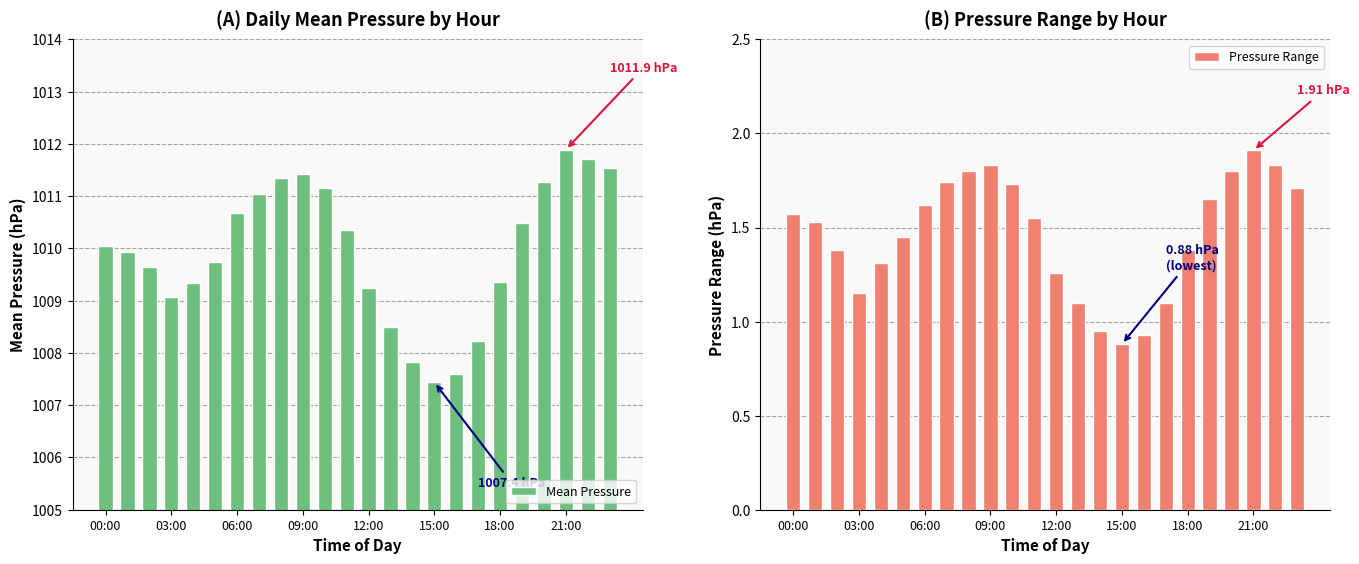

How many bars are there in total?

48